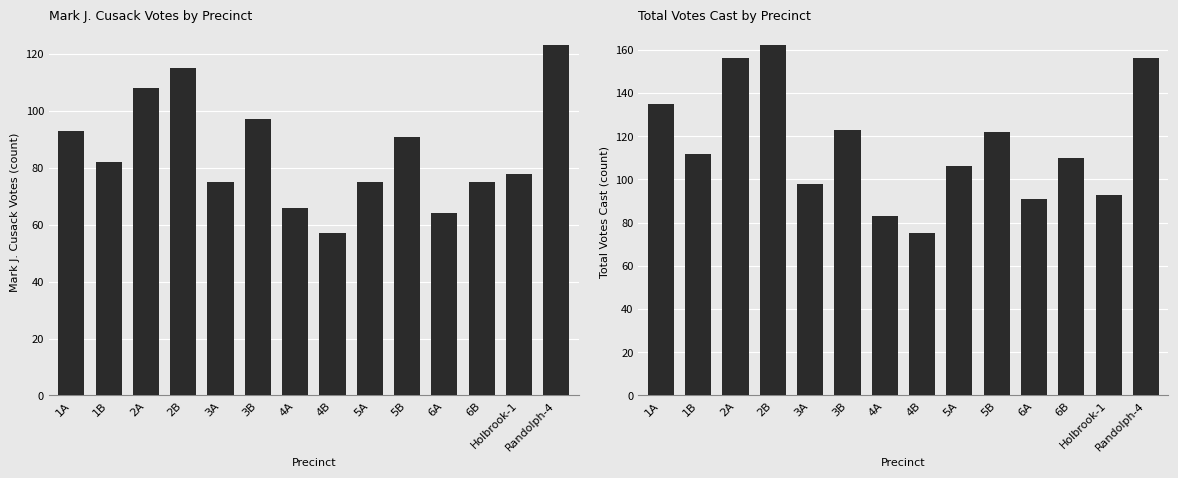

Rank the series by their average value, from lowest to highest.

Mark J. Cusack, Total Votes Cast